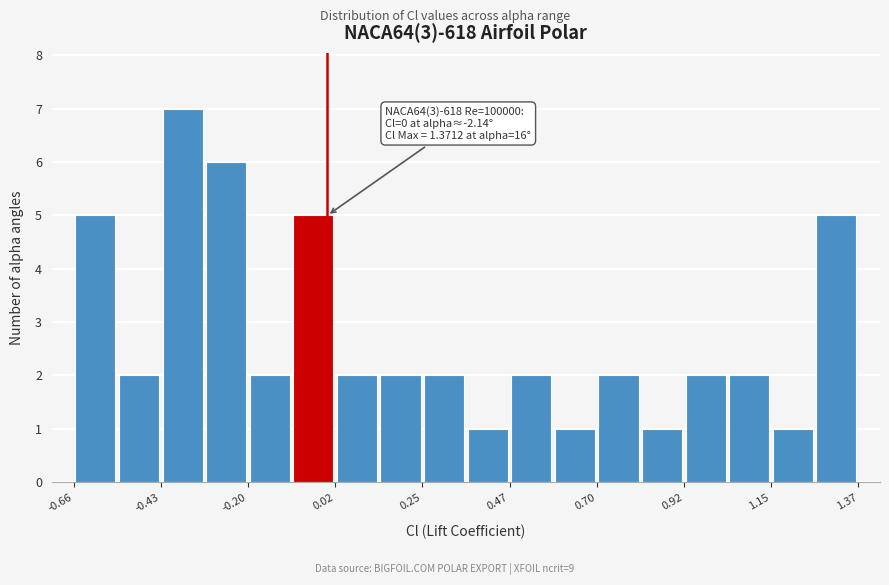

Read against the x-axis, roughly where is the centre of the tallest bar?

-0.35